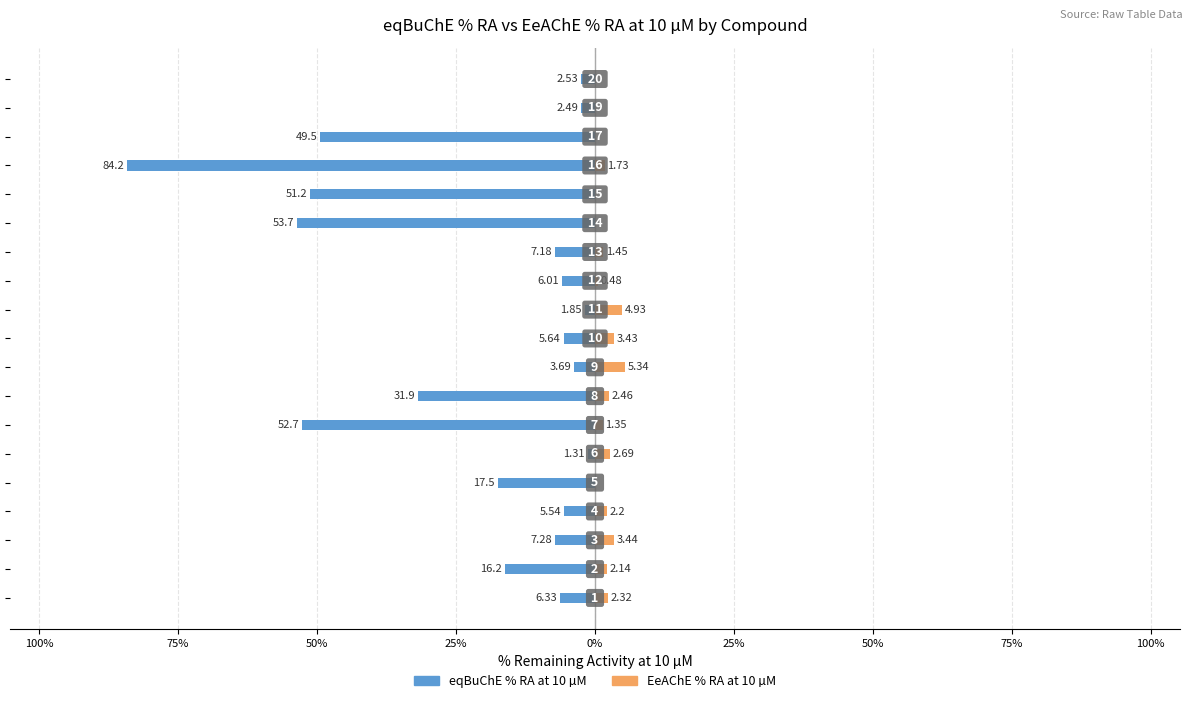

Between 75% and 50%, which is larger?

75%